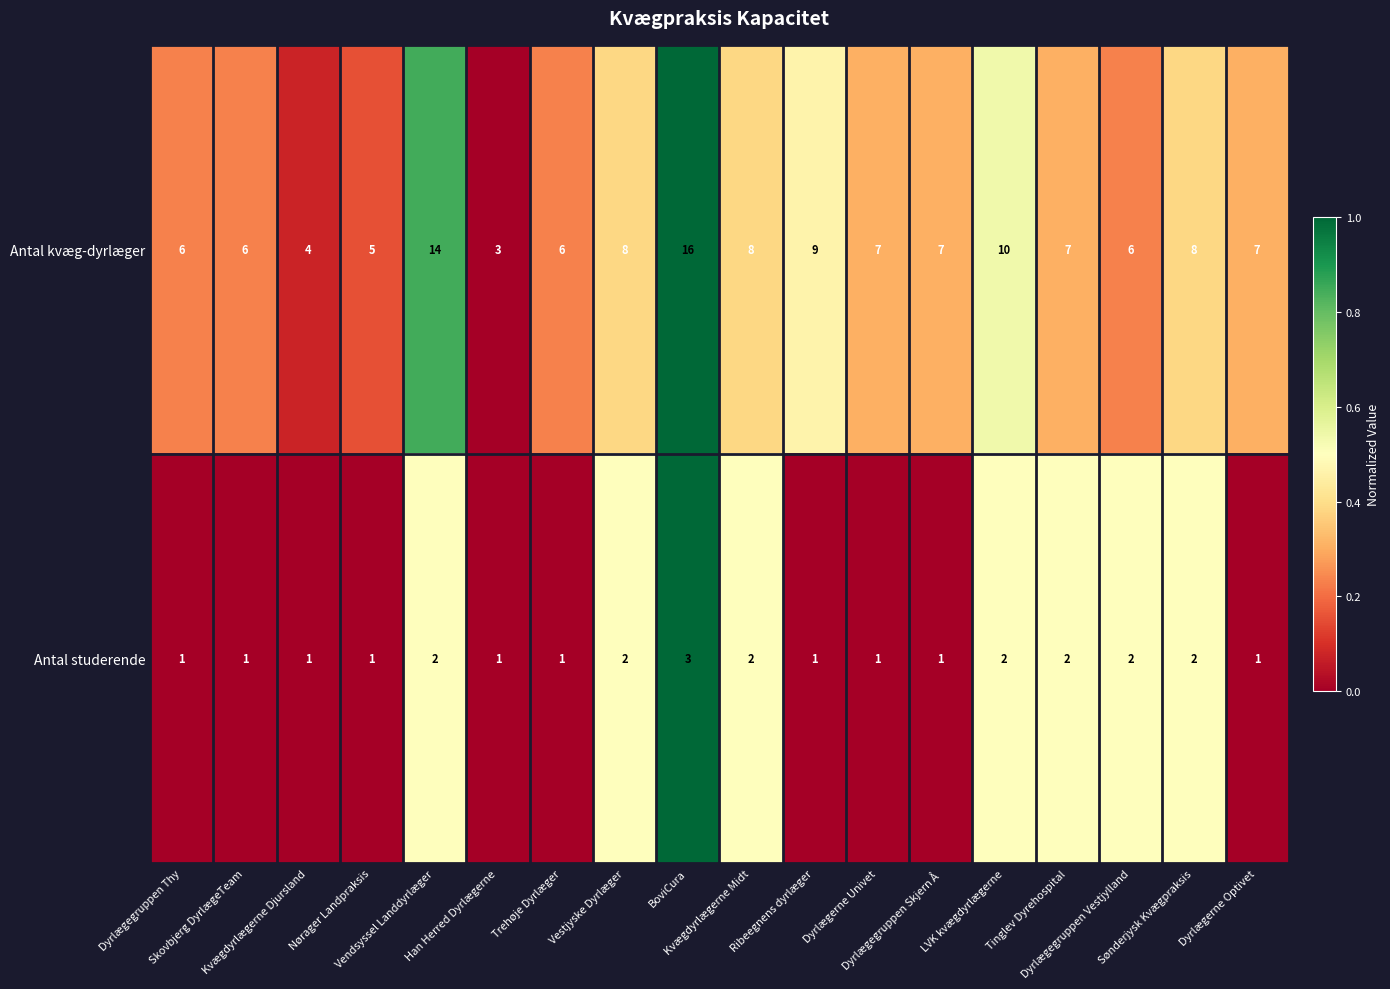

What is the greatest value displayed?

16